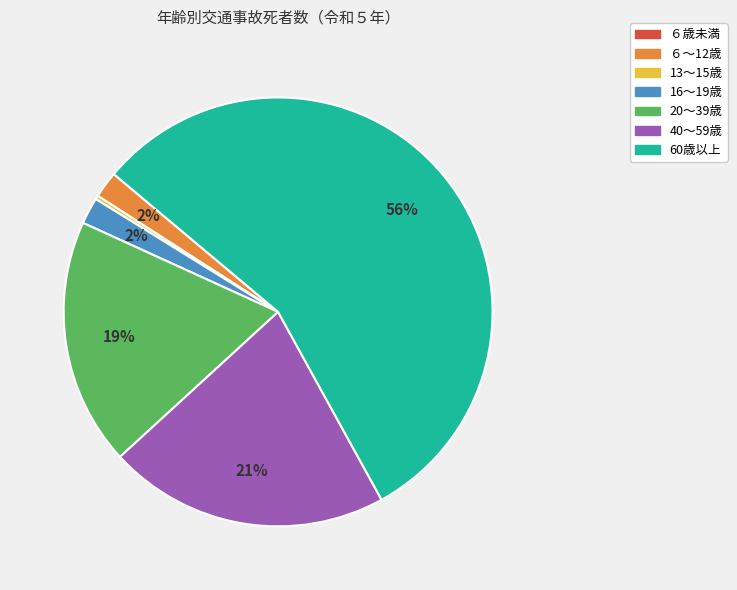

To the nearest percent, what is the average slice percentage?

14%